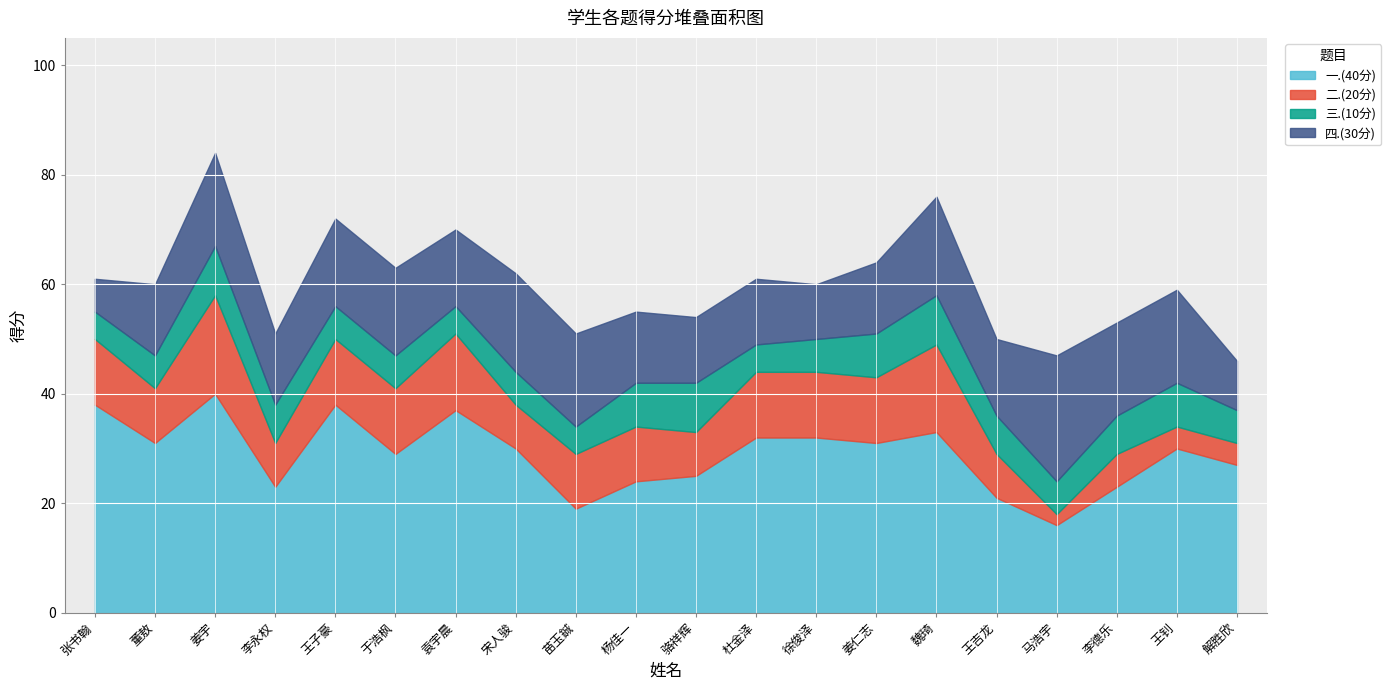

What is the difference between the second highest and minimum values in the 三.(10分) series?

4